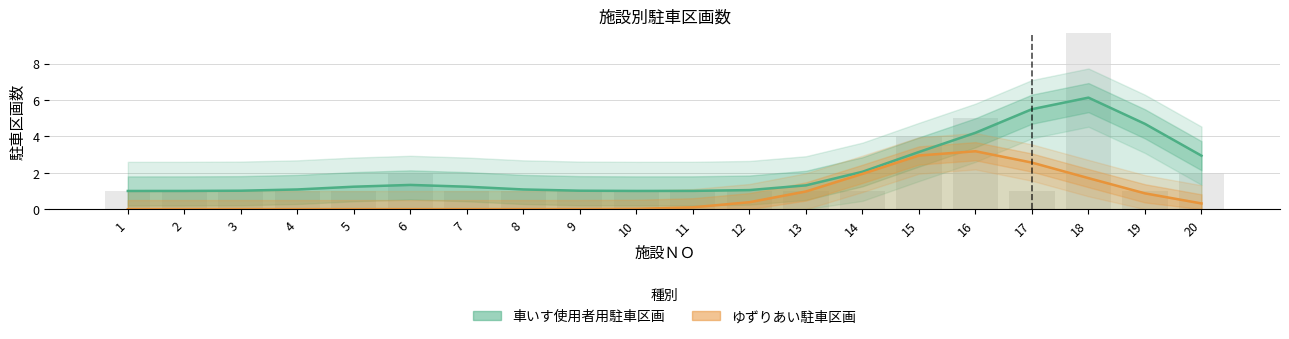

What is the greatest value displayed?

6.1